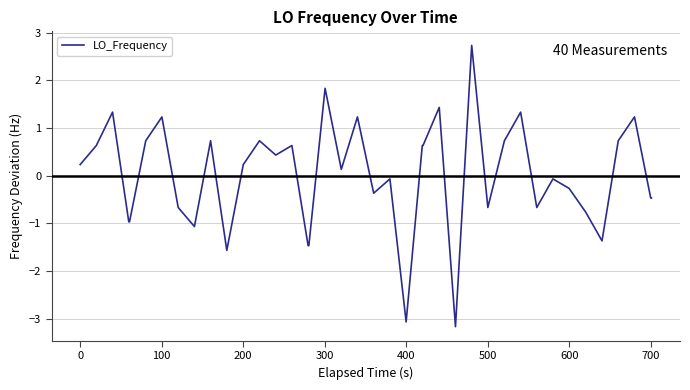

What is the maximum value shown in the chart?

2.7